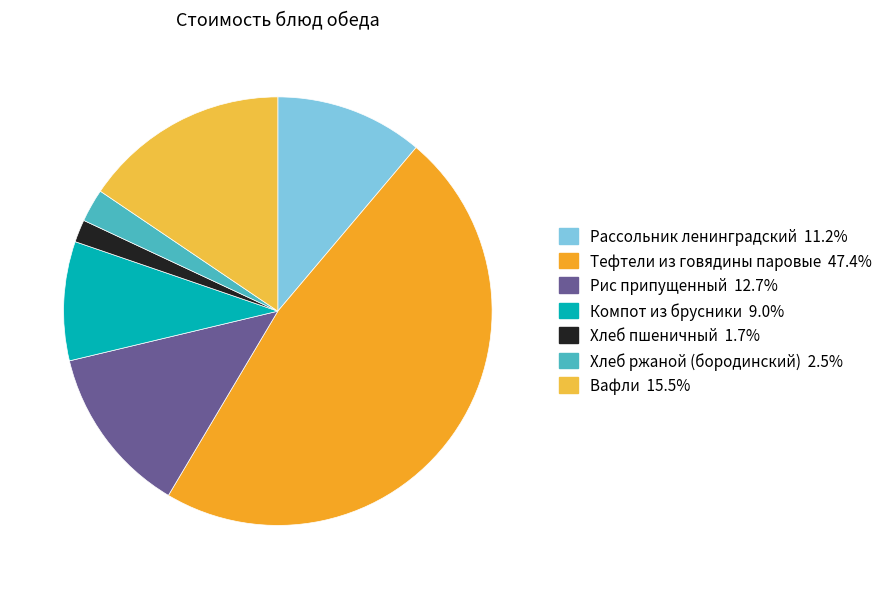

What is the total percentage of Компот из брусники and Вафли?

24.5%